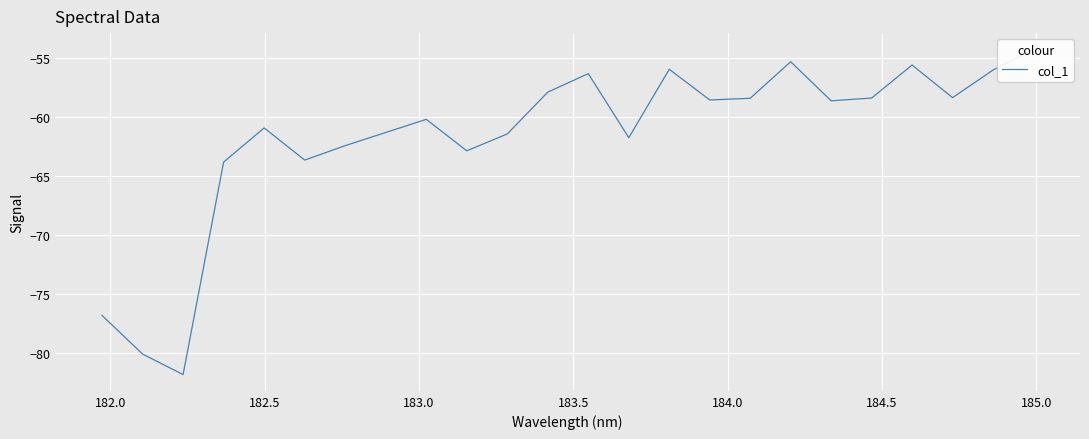

How many interior local peaks (higher than both neighbors) does the data have?

6